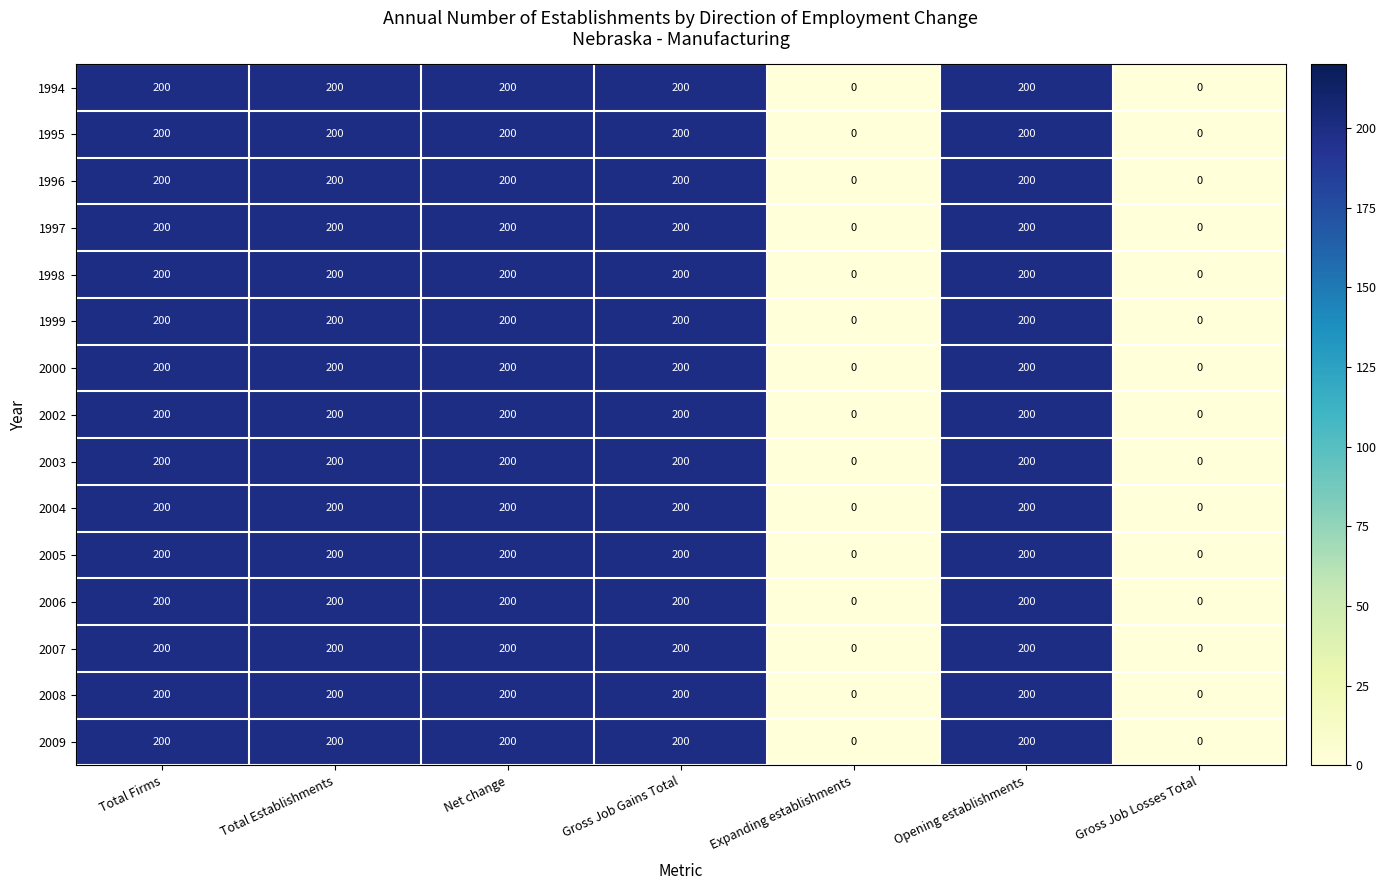

Is the value of 2003 at Gross Job Losses Total greater than the value of 1995 at Gross Job Gains Total?

No